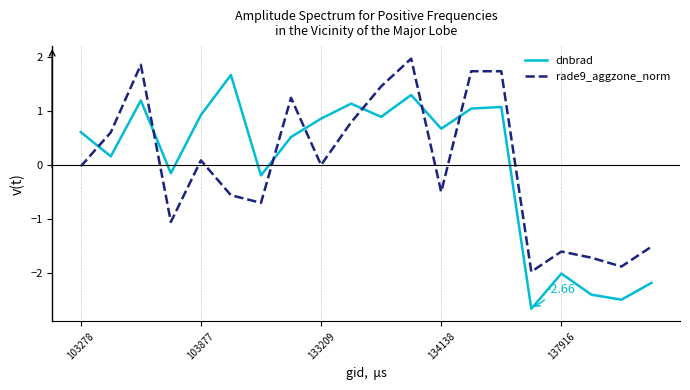

List the series in order of their peak value, highest first.

rade9_aggzone_norm, dnbrad